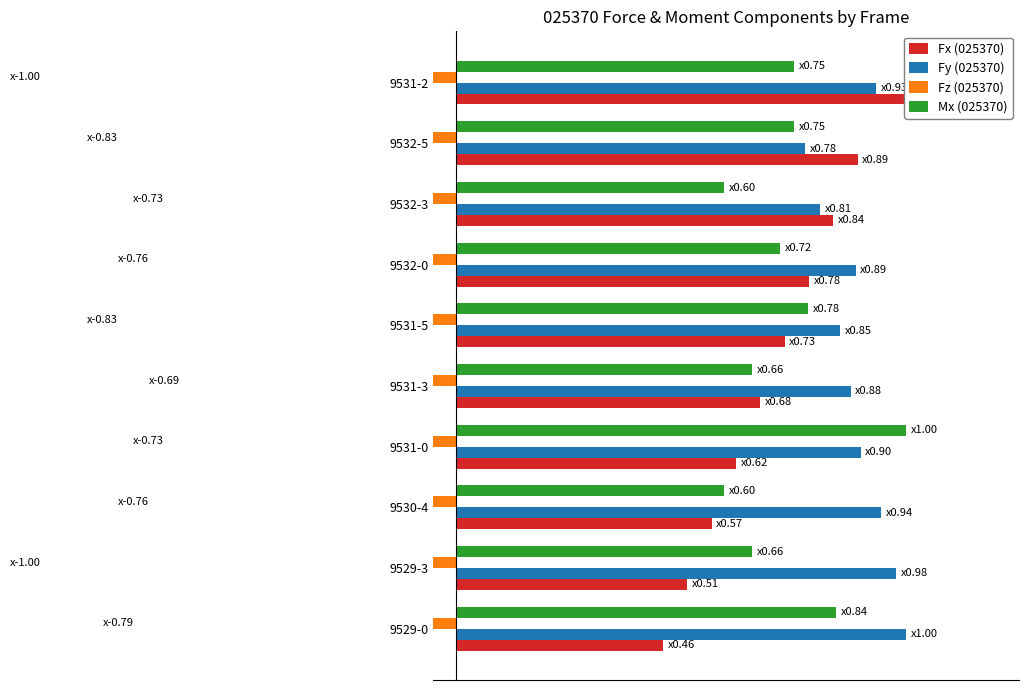

What is the maximum value for Fy (025370)?

1.0